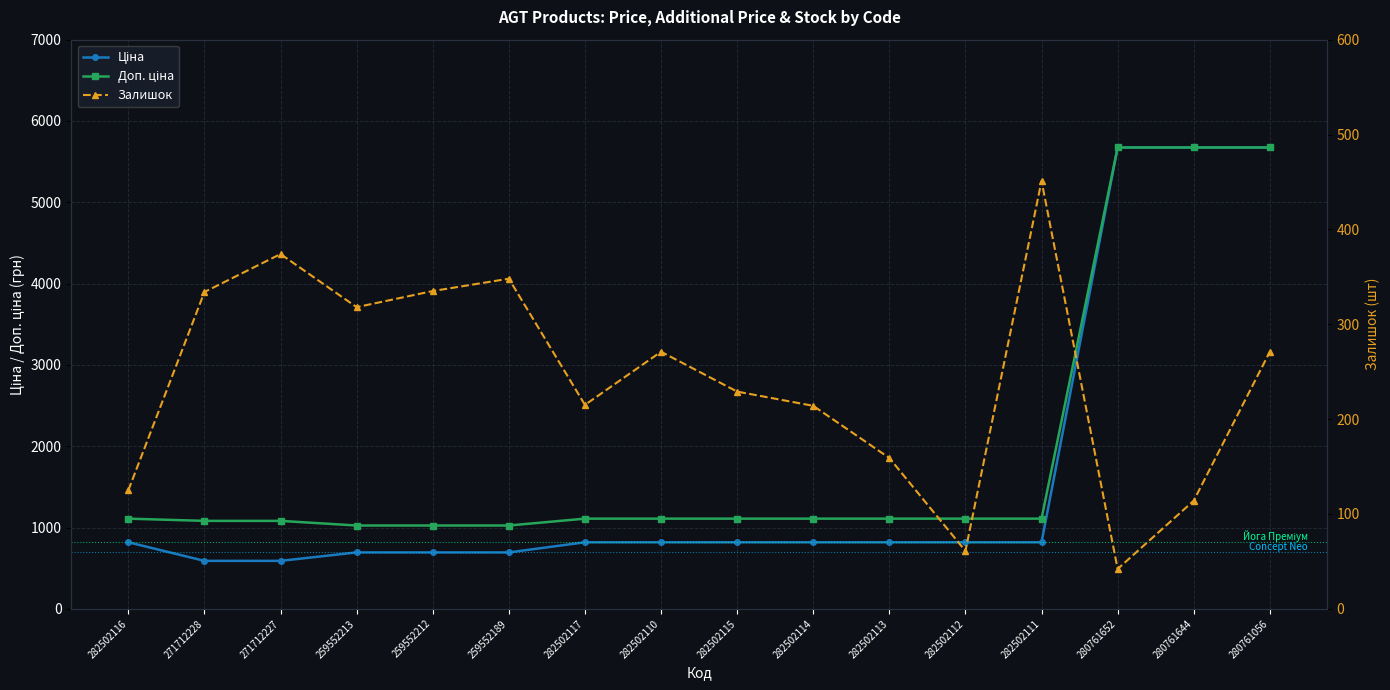

How many lines are shown in the chart?

3